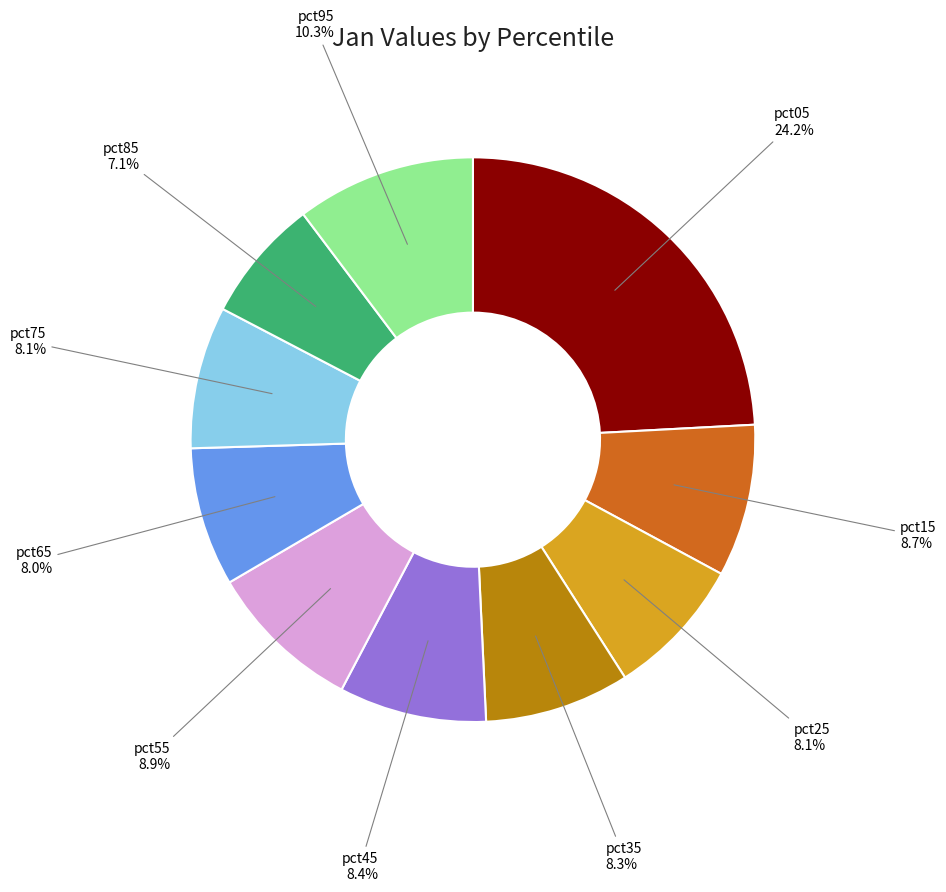

Does any single category account for the majority?

No